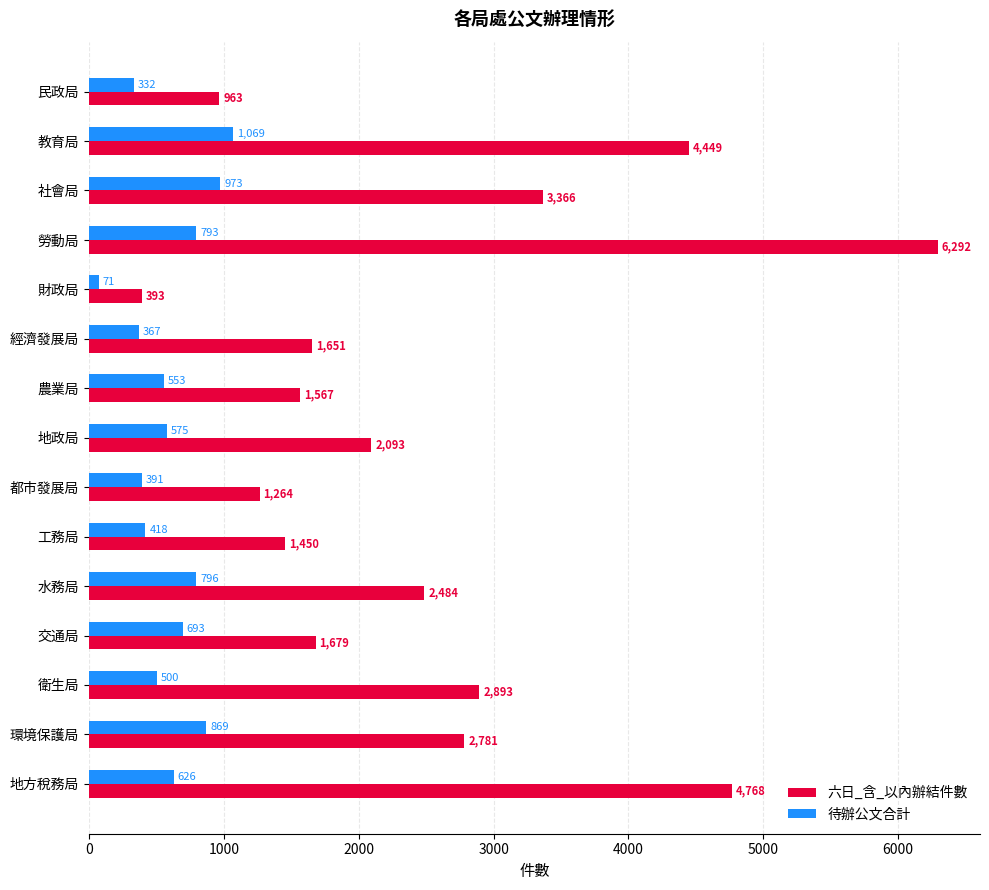

How many data points in 六日_含_以內辦結件數 are less than 2093?

7